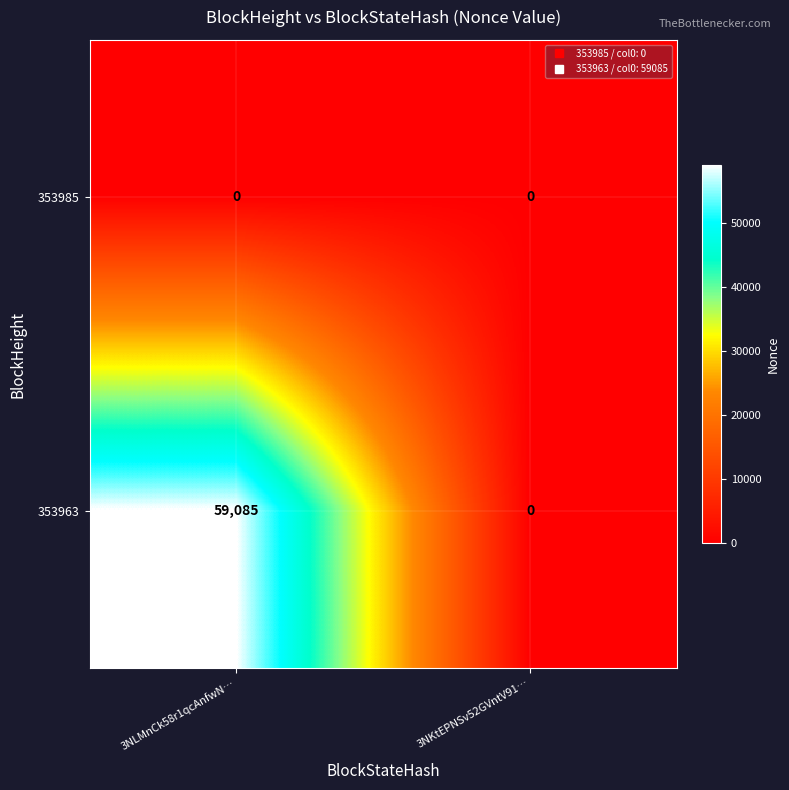

What is the total value across all series at 3NLMnCk58r1qcAnfwN…?

59085